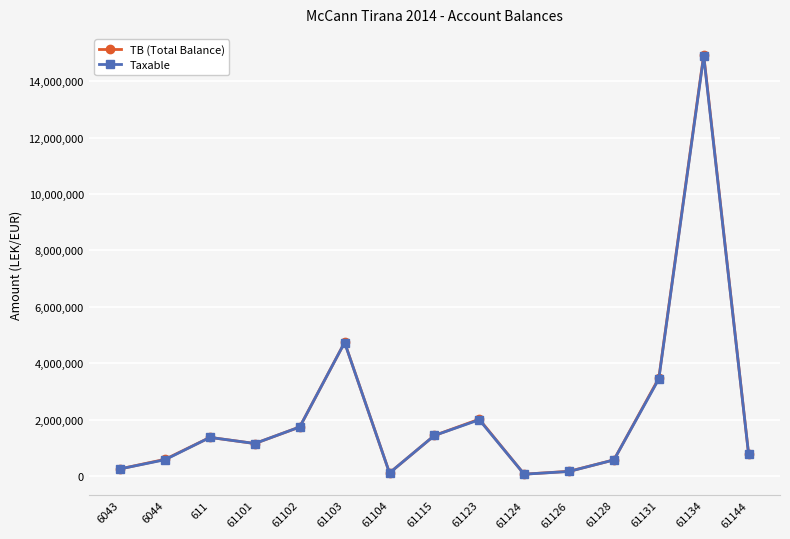

Is it true that TB (Total Balance) equals 1434003.2 at 61115?

True